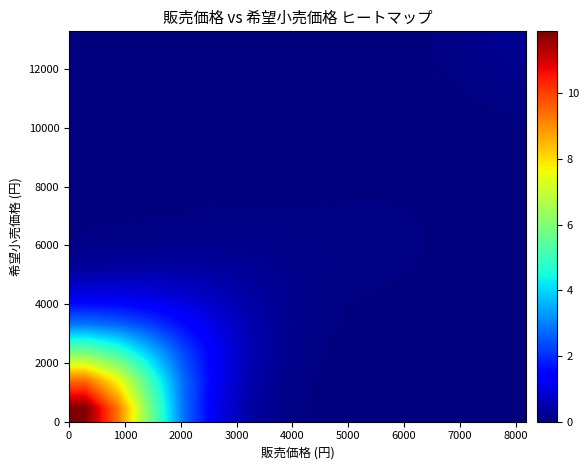

At how many categories does at least one series exceed 5?

3